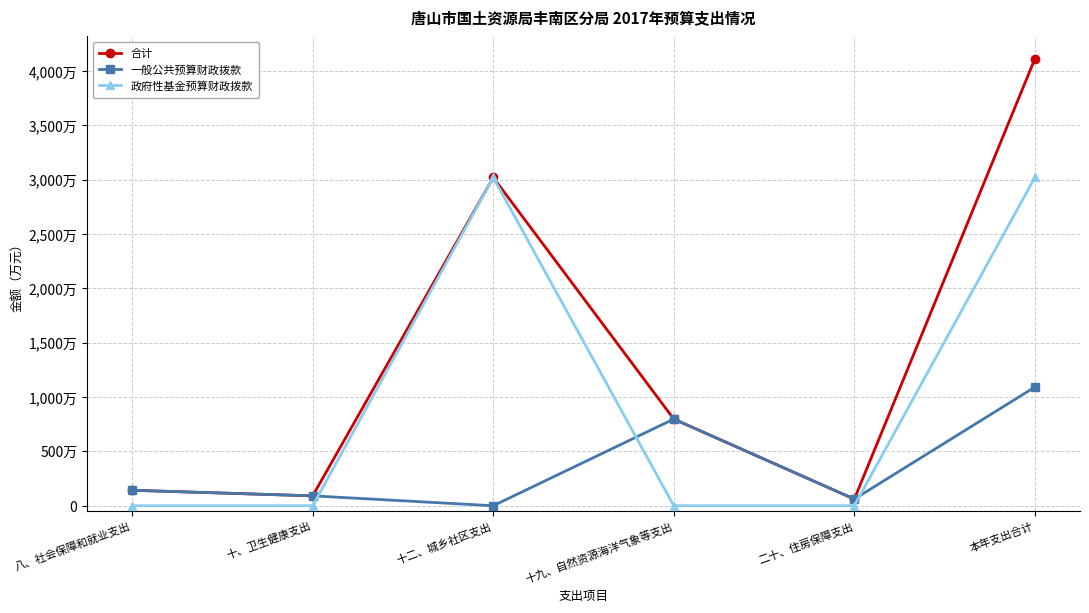

Which series has the largest total across all categories?

合计